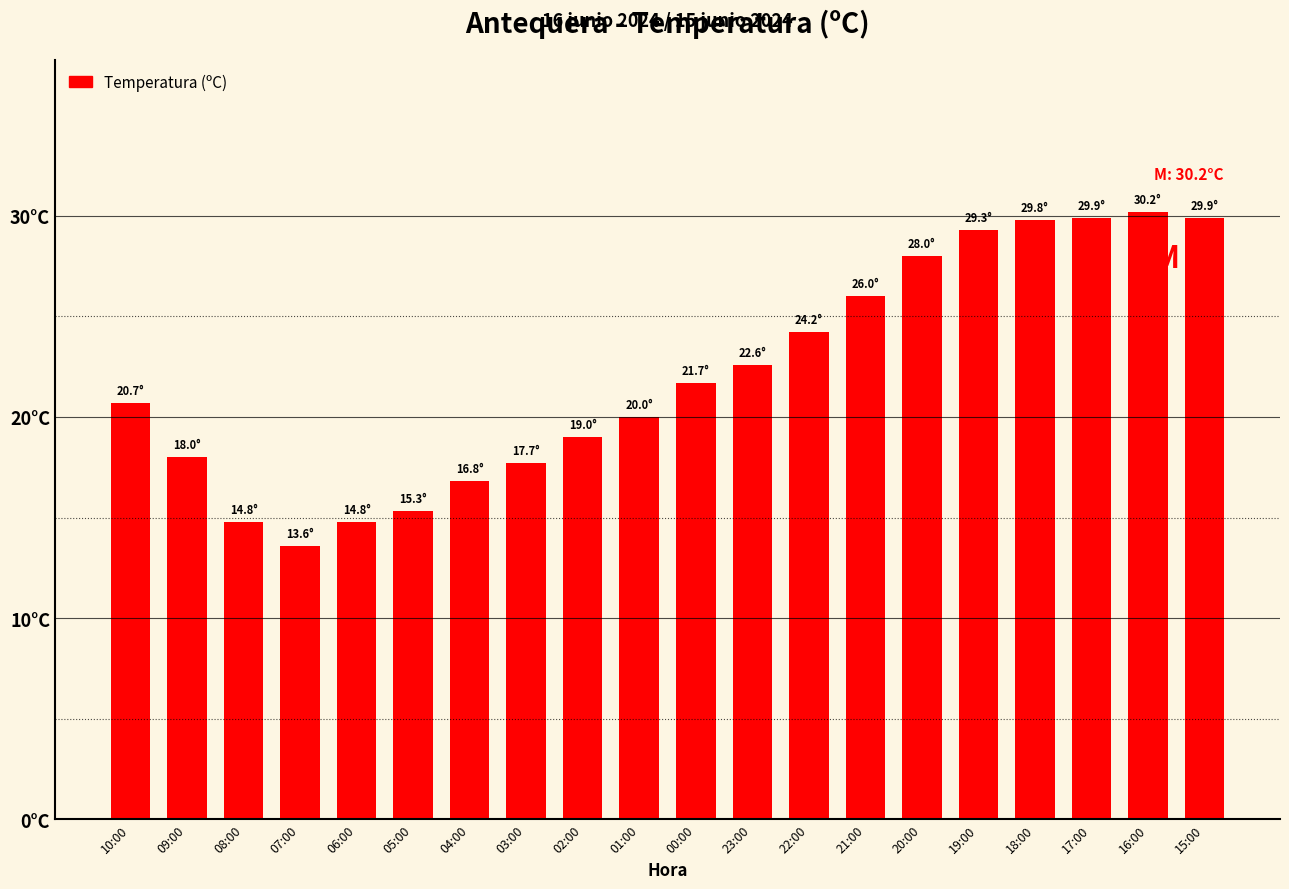

What is the label of the 20th bar from the right?

10:00